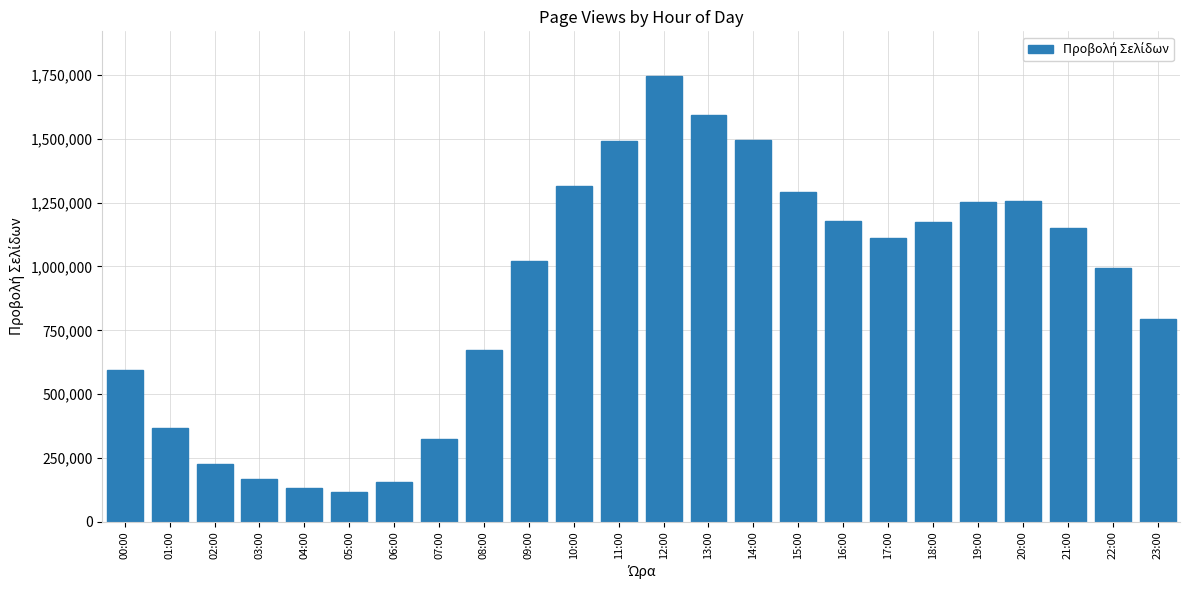

Approximately how many times larger is the value at 08:00 compared to 15:00?

0.5